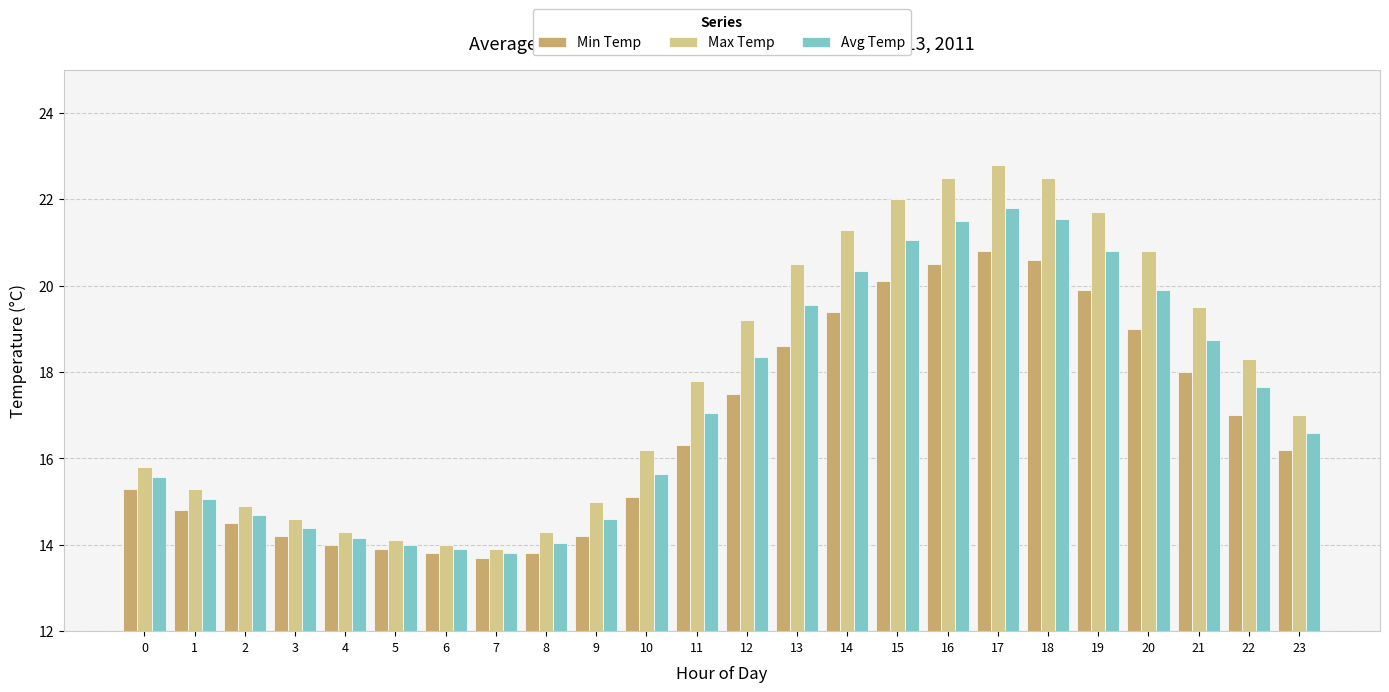

What is the difference between the Avg Temp values at 13 and 11?

2.5